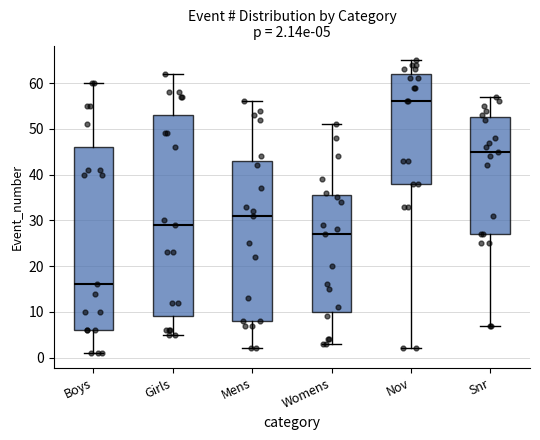

Comparing the boxes themselves (not the whiskers), which one is the tallest?

Girls